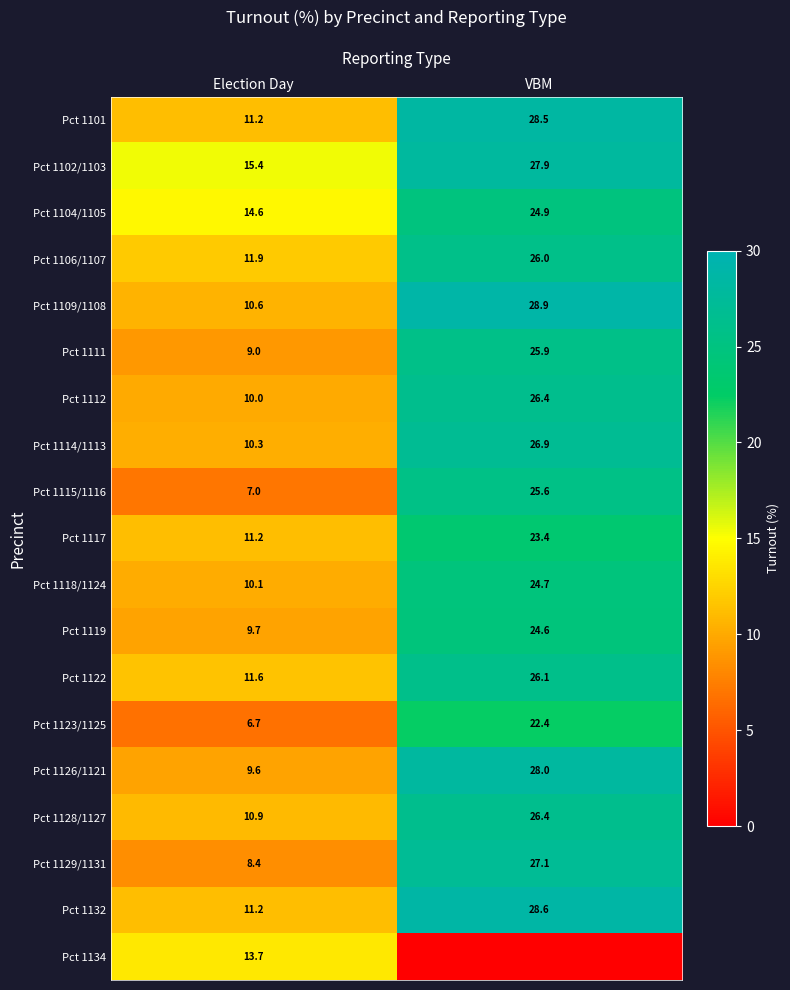

At which category is the sum across all series the highest?

VBM